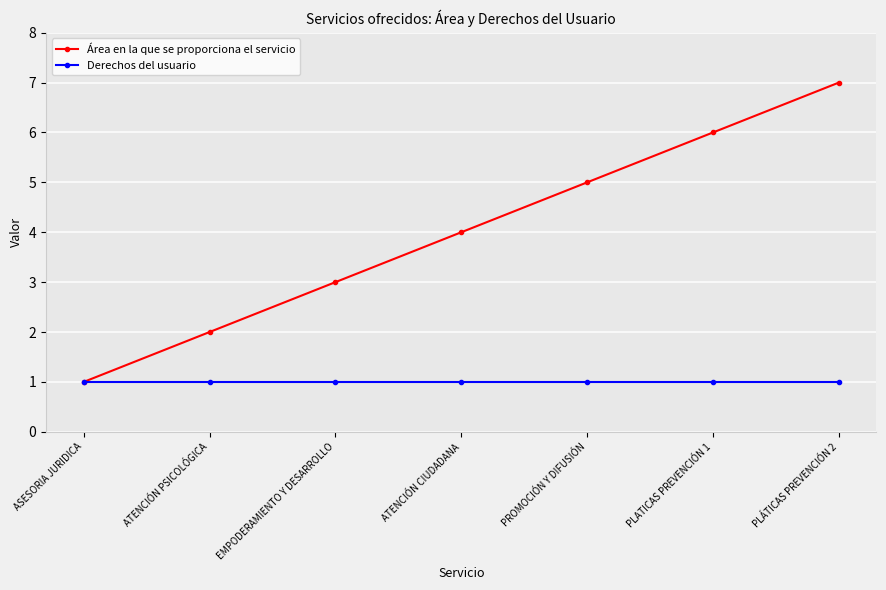

Which category has the lowest value in the Área en la que se proporciona el servicio series?

ASESORIA JURIDICA